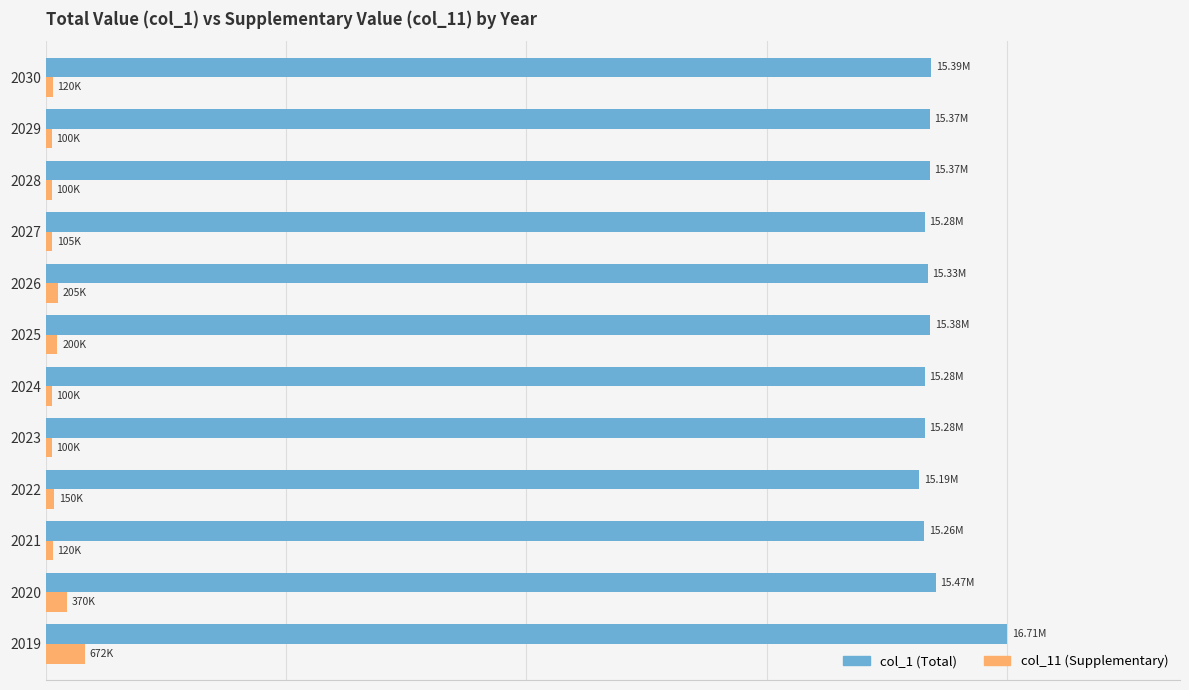

What is the maximum value for col_1 (Total)?

16708331.8